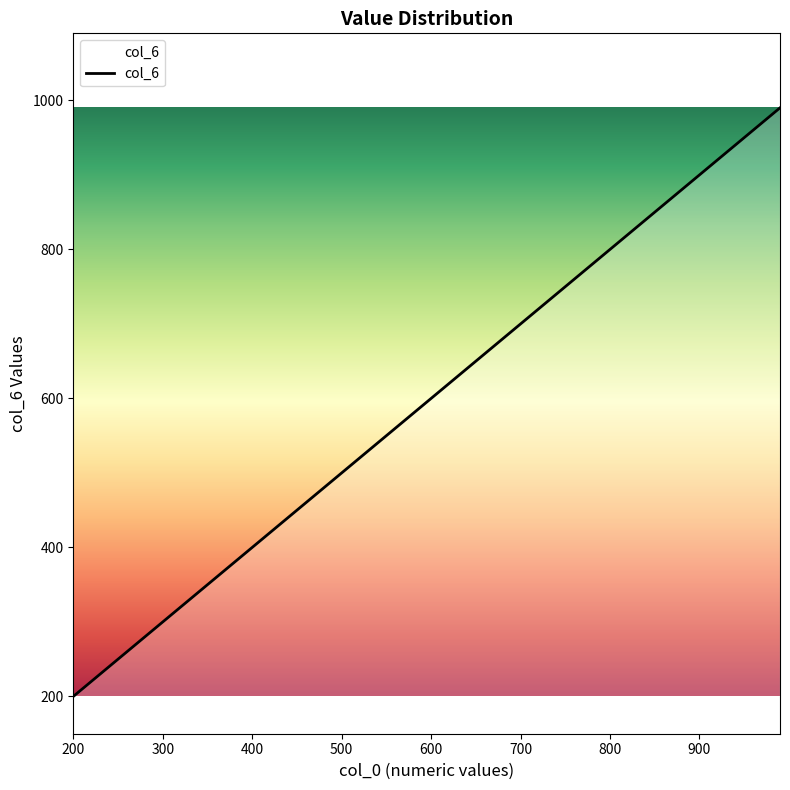

What is the greatest value displayed?

990